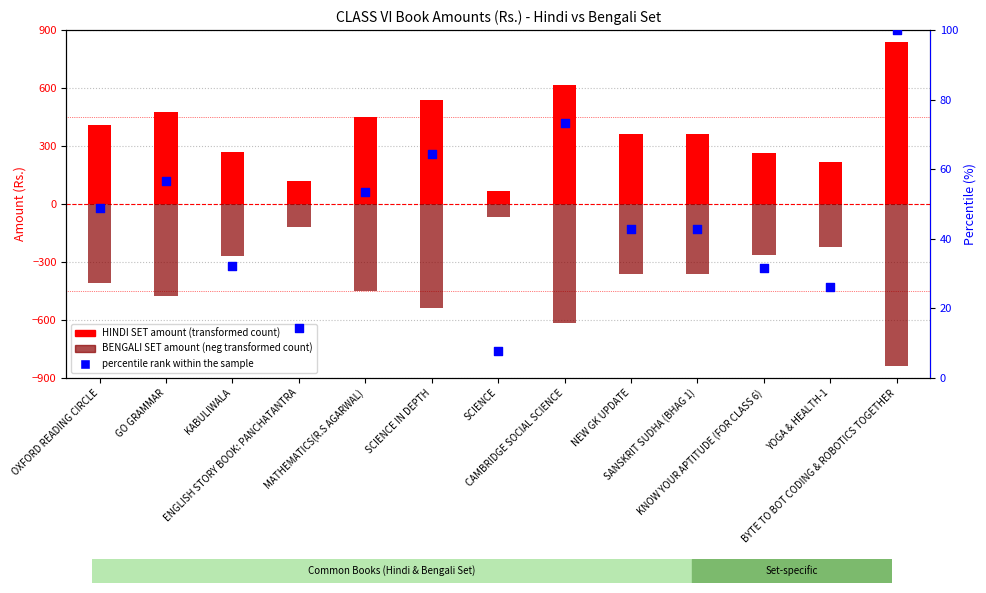

Is the value of BENGALI SET amount (neg) at GO GRAMMAR greater than the value of percentile rank within the sample at CAMBRIDGE SOCIAL SCIENCE?

No